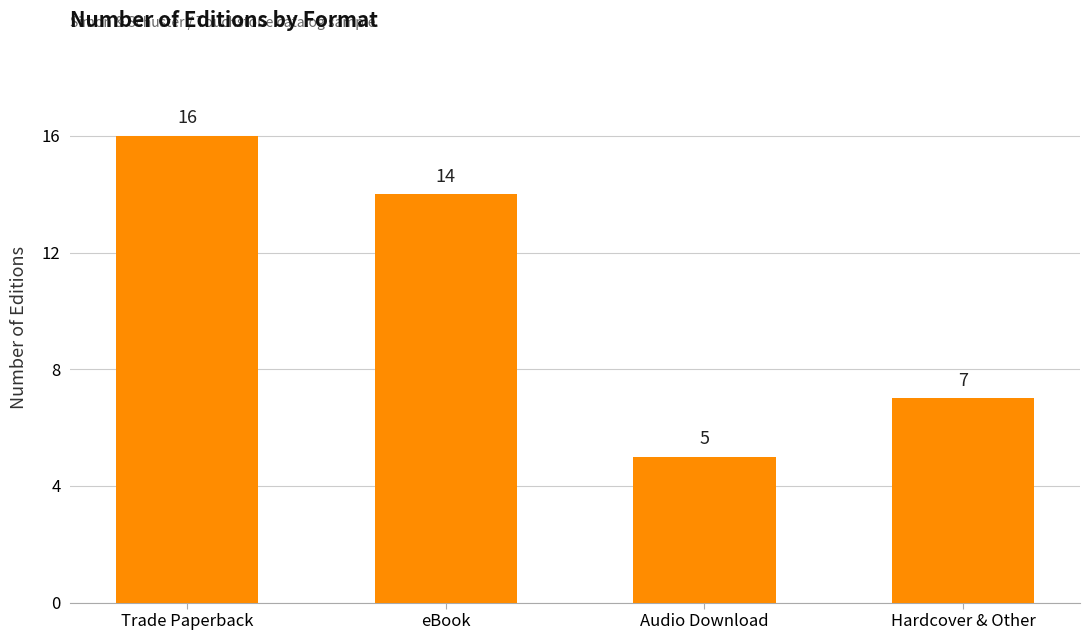

Reading left to right, extract all data points from this chart.

16	14	5	7